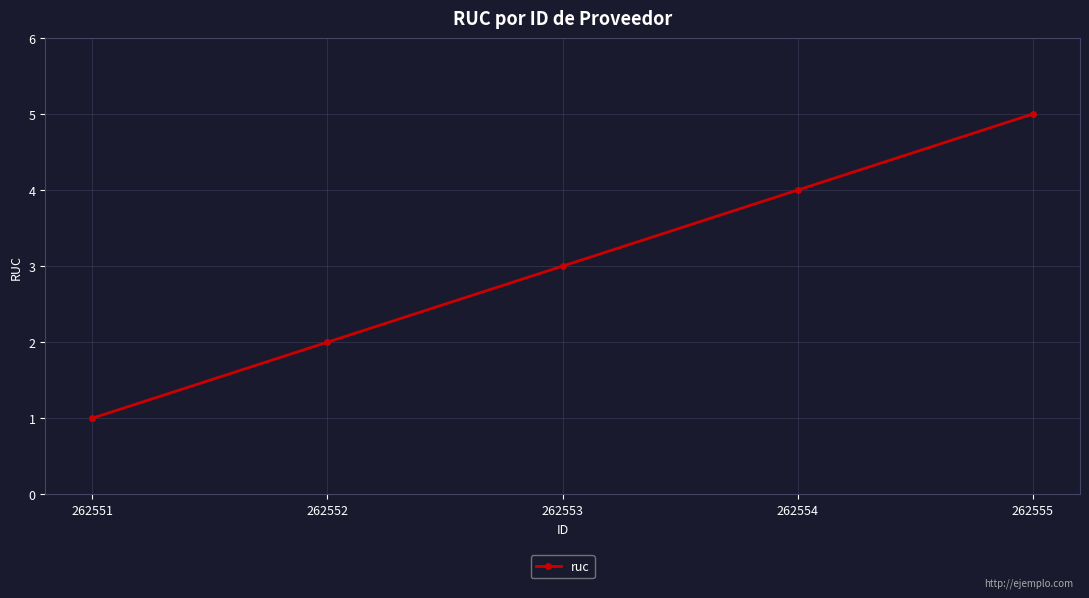

True or false: there are more than 2 points higher than both neighbors.

False